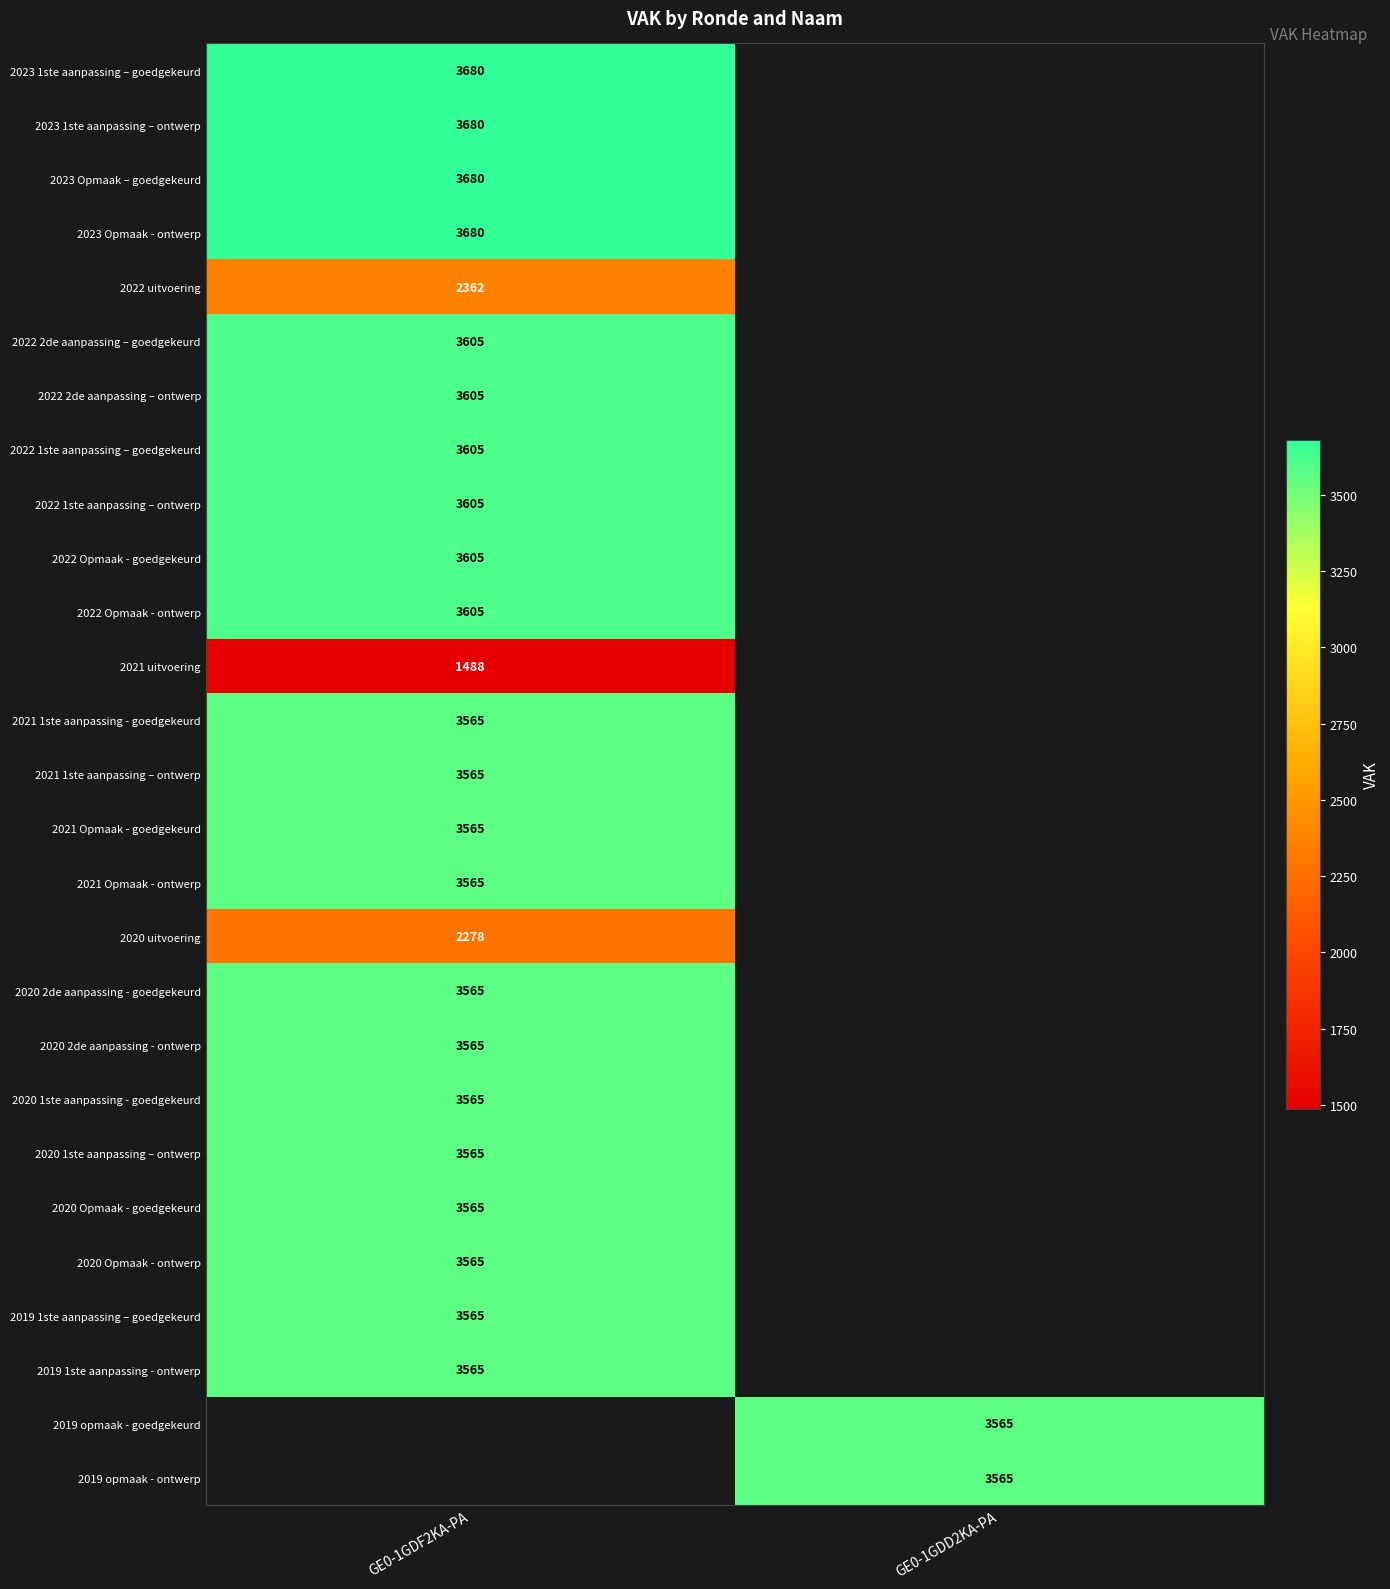

True or false: 2023 1ste aanpassing – ontwerp has a value of 3680 at GE0-1GDF2KA-PA.

True